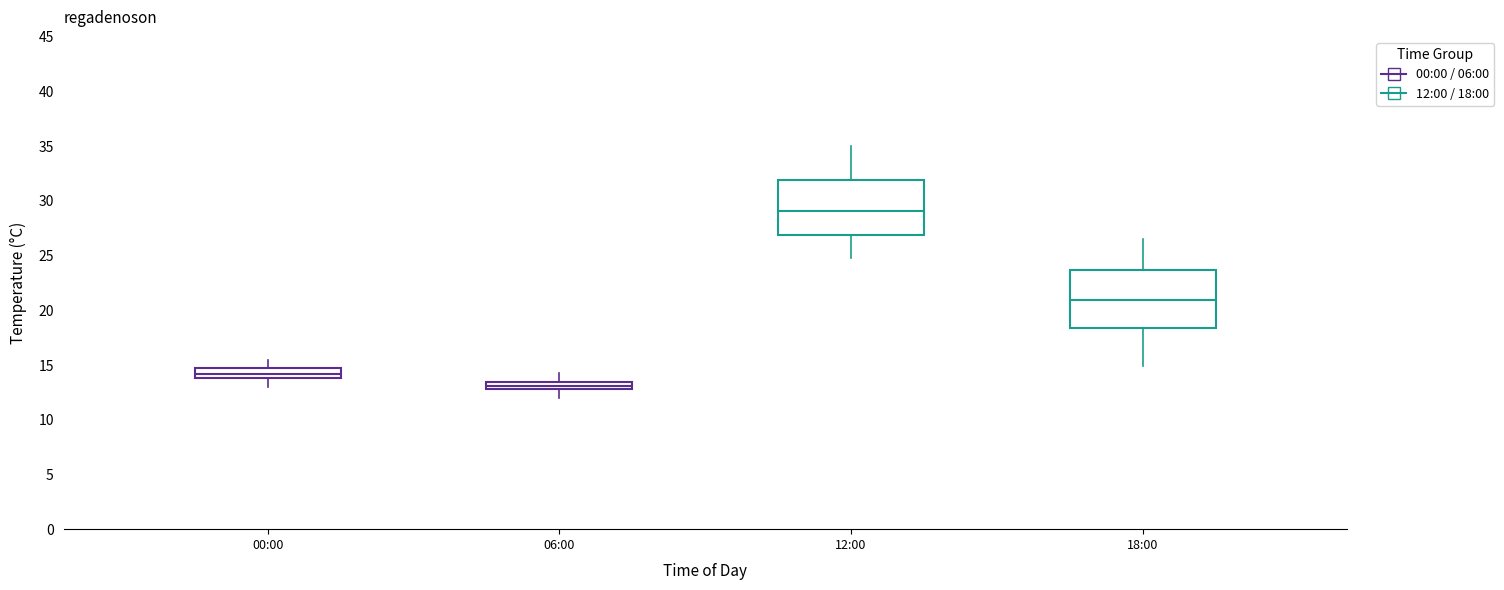

Where does the upper whisker of the box for 18:00 end on the y-axis? The values are not printed on the chart, so give them approximately, as read against the axis.

26.5